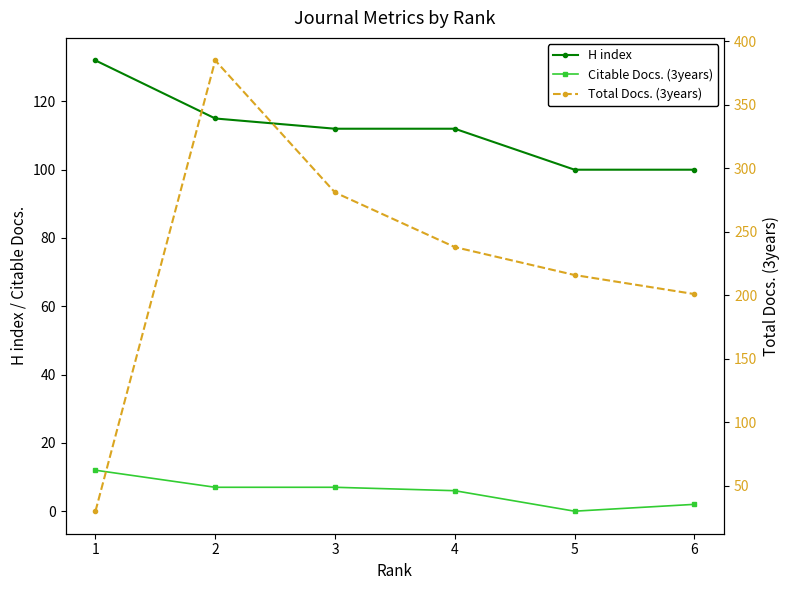

Between 2 and 1, which is larger?

1